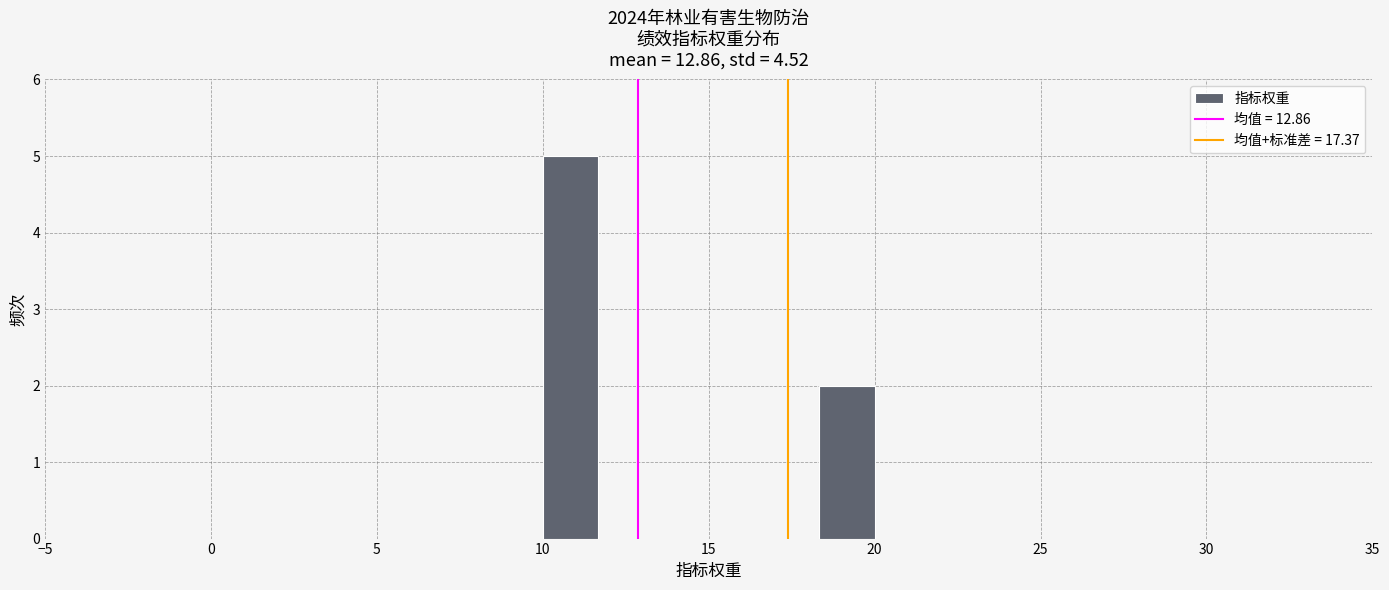

Around what value on the x-axis is the tallest bar? Give the approximate position of its centre, as read against the axis.

11.0